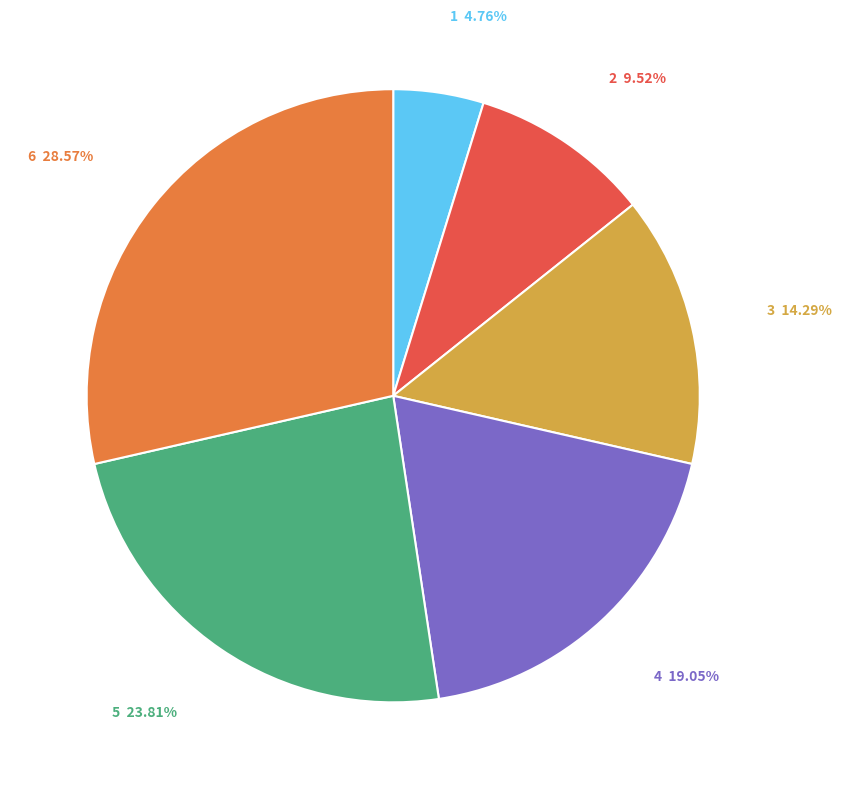

Count the number of slices in the pie.

6